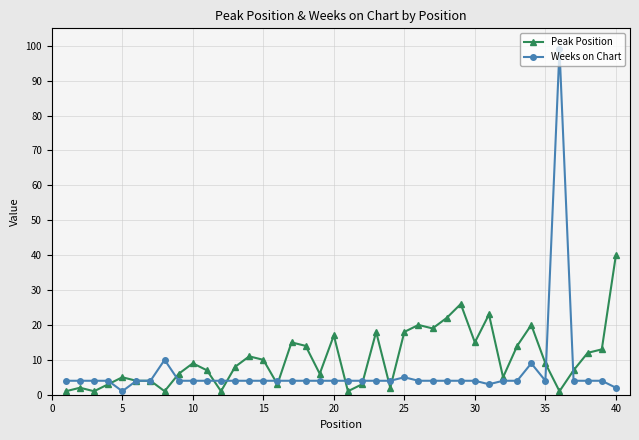

Reading left to right, extract all data points from this chart.

Peak Position: 1	2	1	3	5	4	4	1	6	9	7	1	8	11	10	3	15	14	6	17	1	3	18	2	18	20	19	22	26	15	23	5	14	20	9	1	7	12	13	40
Weeks on Chart: 4	4	4	4	1	4	4	10	4	4	4	4	4	4	4	4	4	4	4	4	4	4	4	4	5	4	4	4	4	4	3	4	4	9	4	99	4	4	4	2